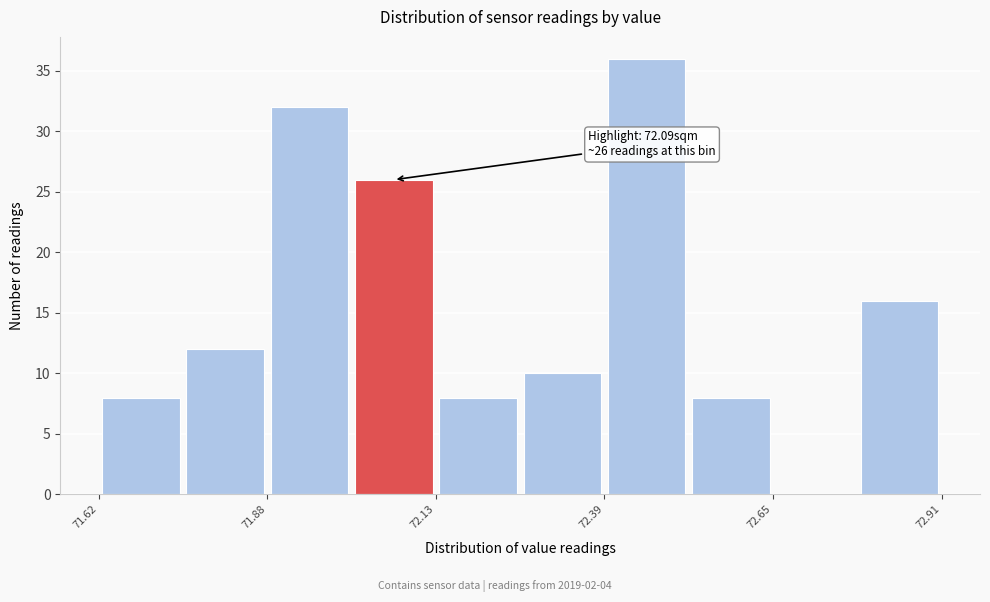

Read against the x-axis, roughly where is the centre of the tallest bar?

72.45